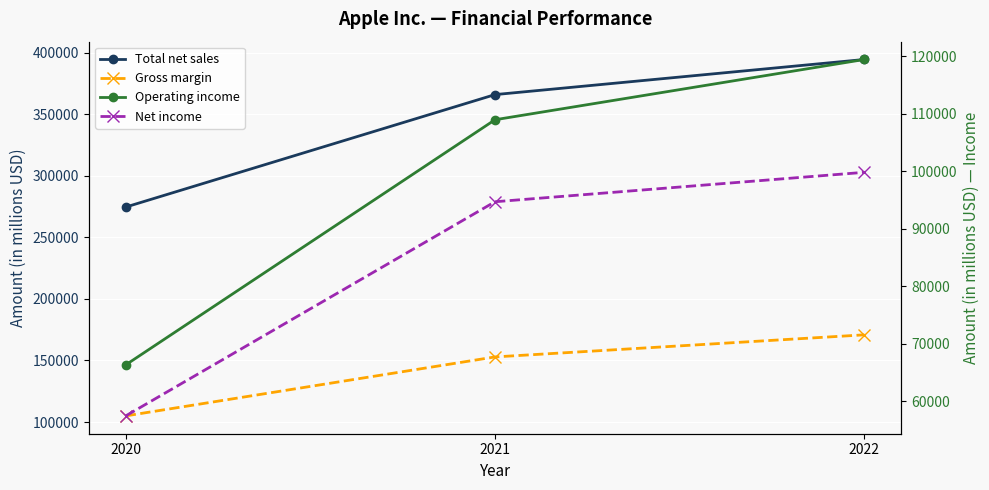

List the series in order of their peak value, lowest first.

Net income, Operating income, Gross margin, Total net sales